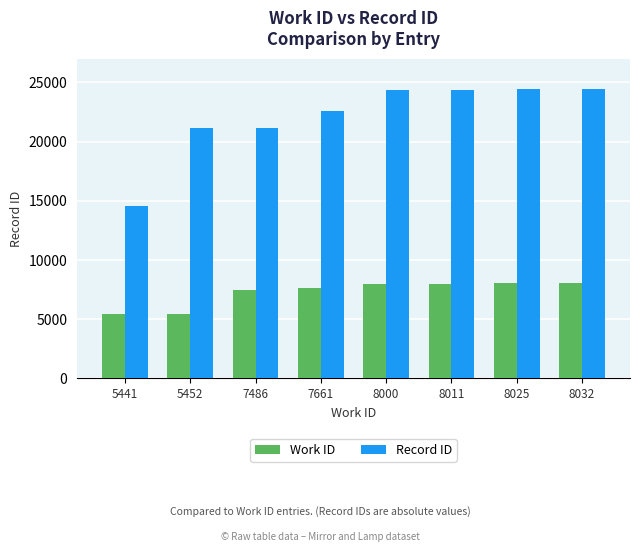

What is the greatest value displayed?

24463